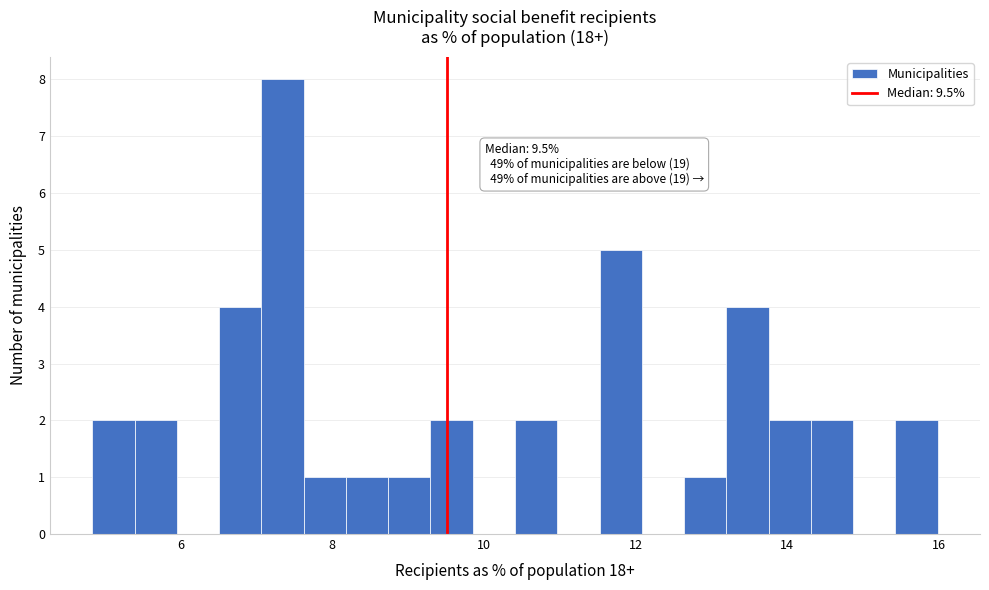

Read against the x-axis, roughly where is the centre of the tallest bar?

7.4